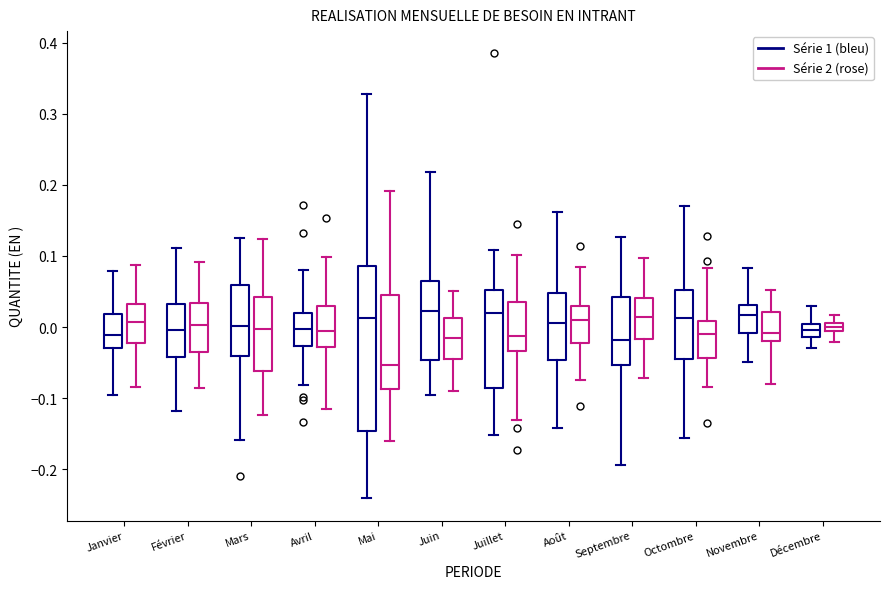

Which box's median line is the lowest?

Mai (Série 2 (rose))